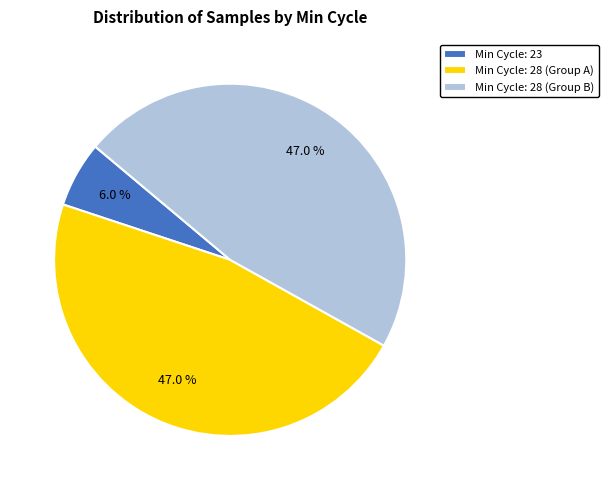

Which slice is the smallest?

Min Cycle: 23